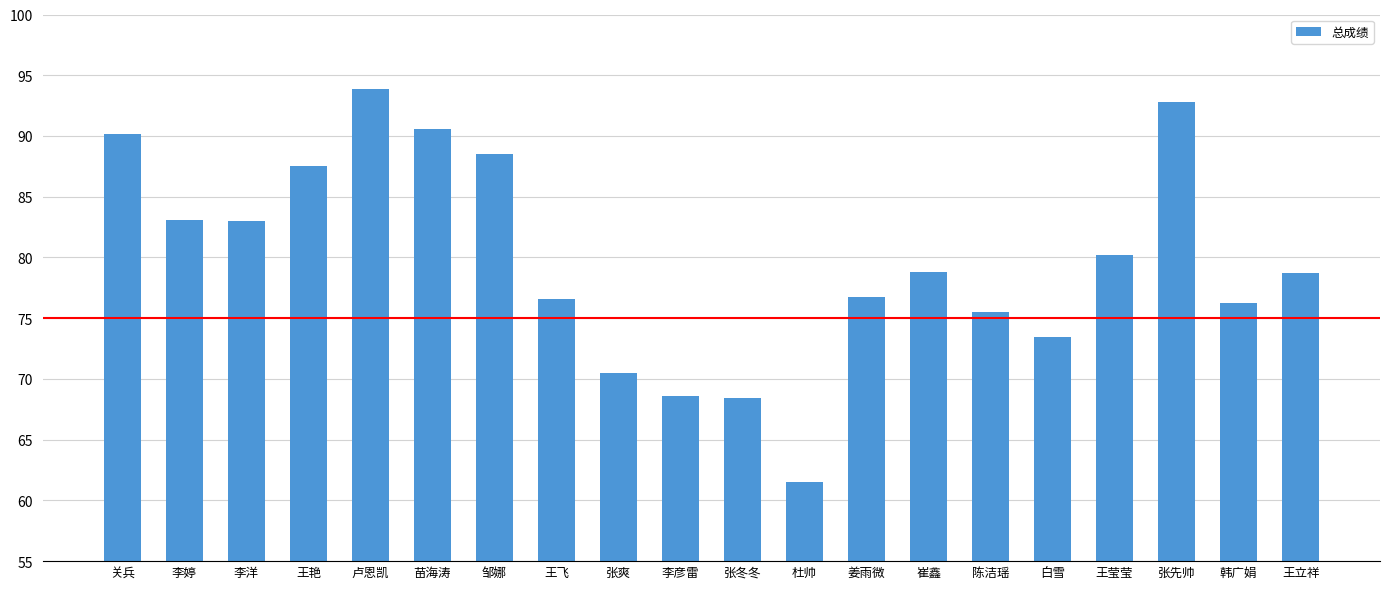

What is the change in value from 姜雨微 to 张先帅?

+16.1